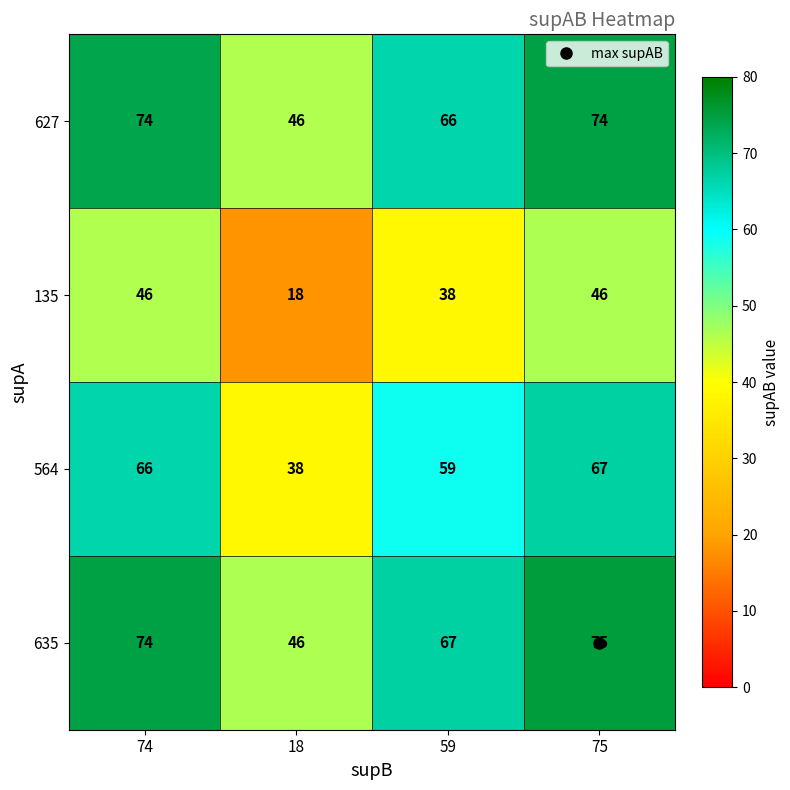

What is the sum of the 635 values at 59 and 18?

113